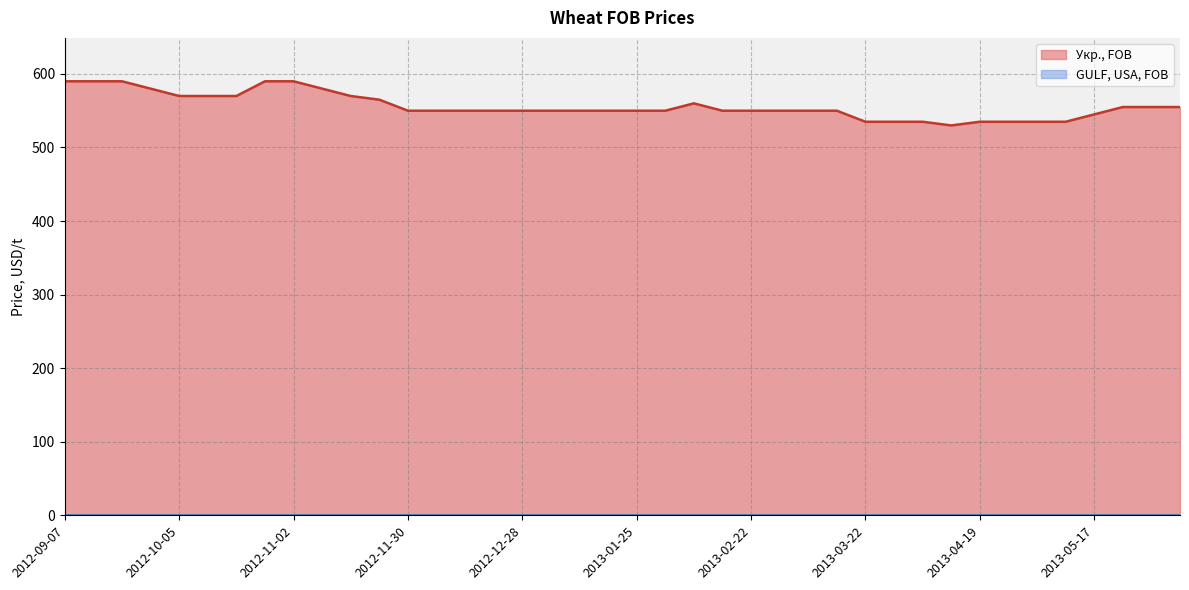

How many points are higher than both their immediate neighbors (excluding endpoints)?

1